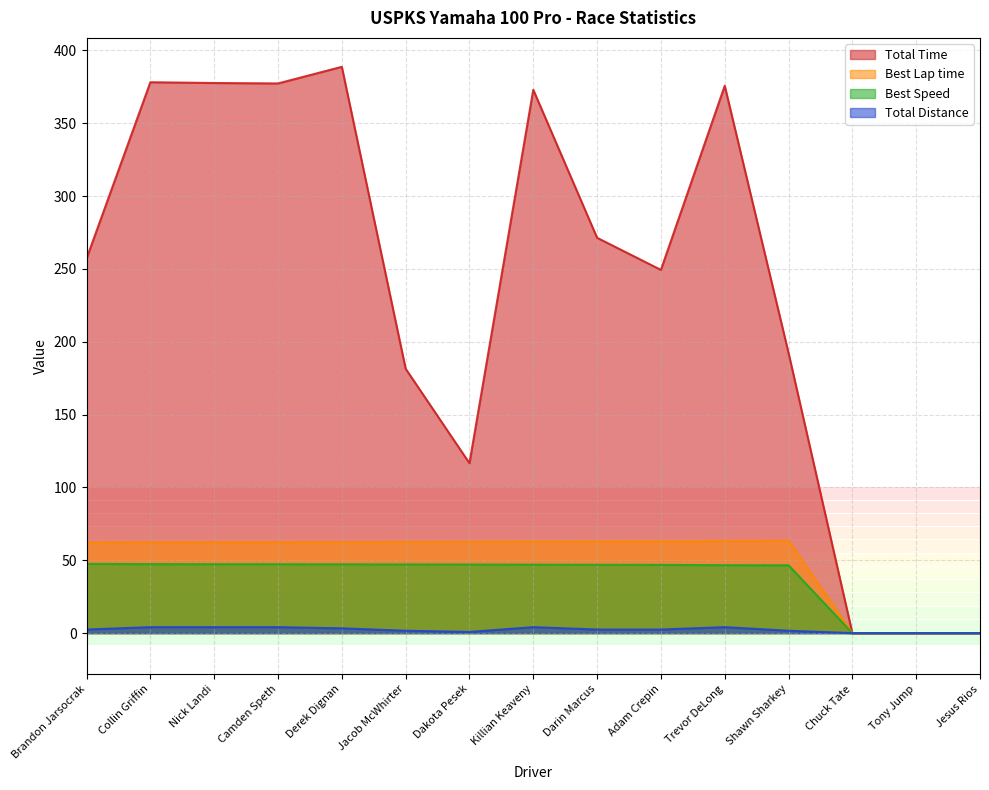

The Best Lap time series shows 22.6 at Tony Jump. True or false?

False